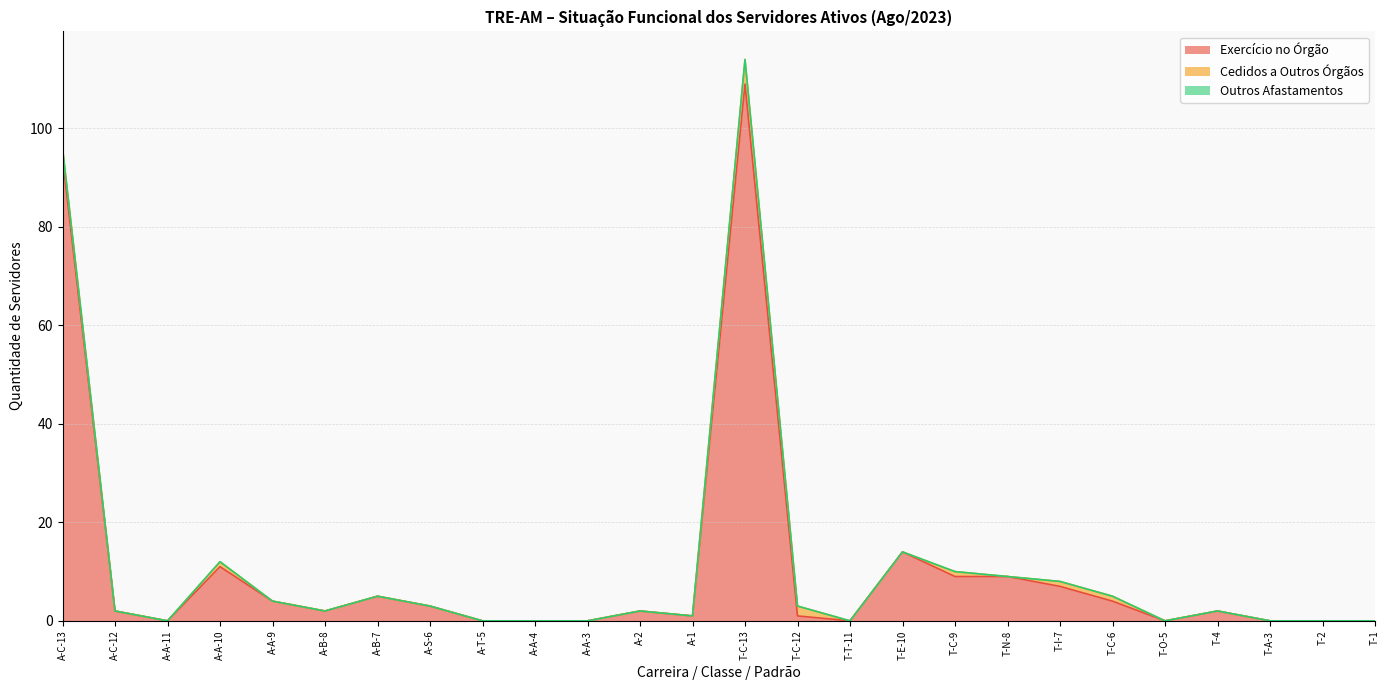

What is the difference between the maximum and minimum values in the Cedidos a Outros Órgãos series?

5